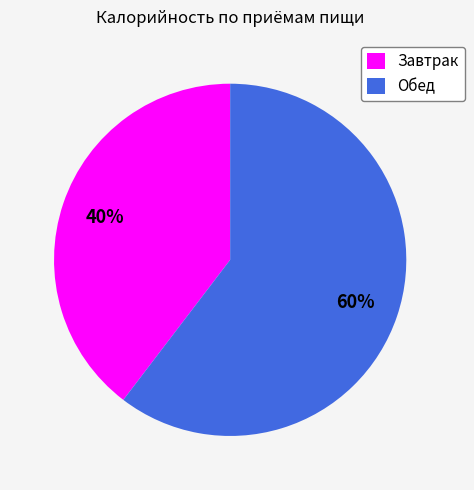

To the nearest percent, what portion does Обед represent?

60%